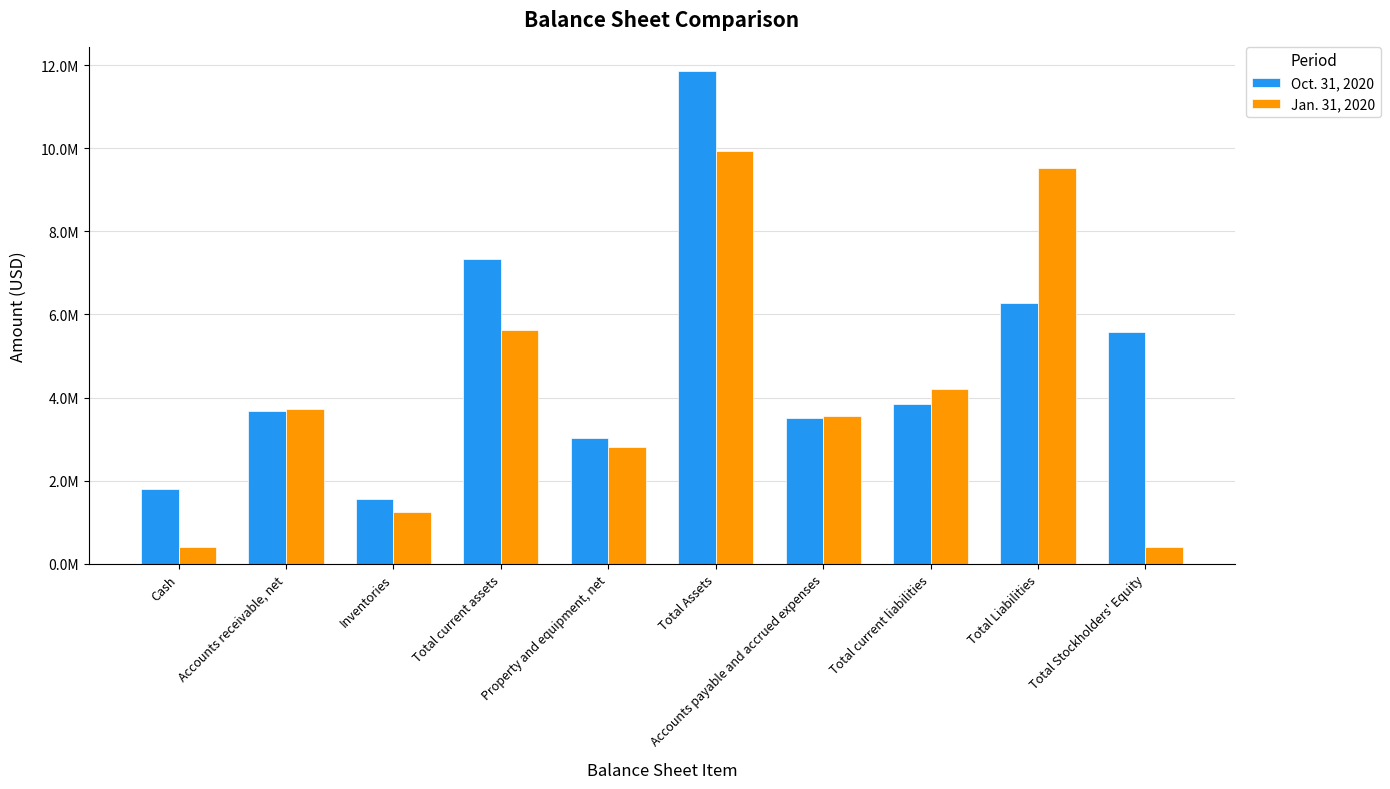

Is it true that Jan. 31, 2020 equals 1246417 at Inventories?

True